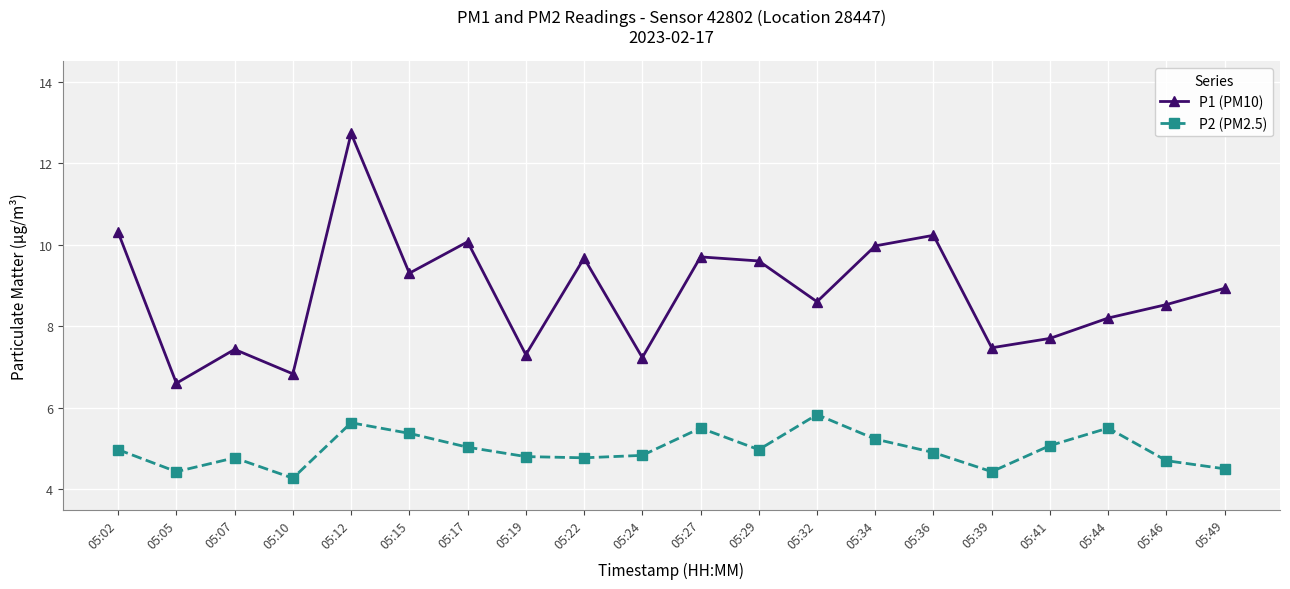

What is the value of the P2 (PM2.5) point at the 2nd from the left?

4.4